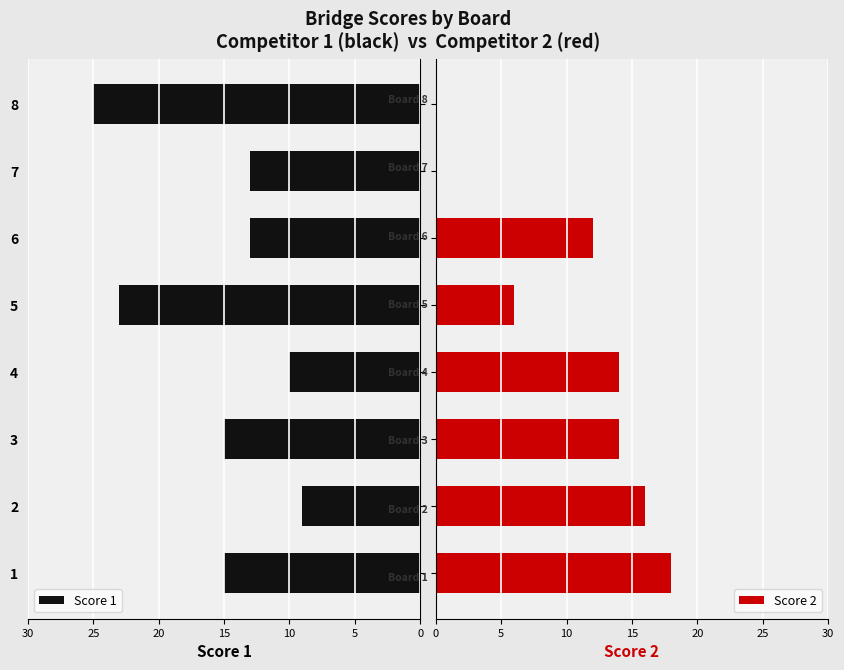

Which category has the highest value in the Score 1 series?

8